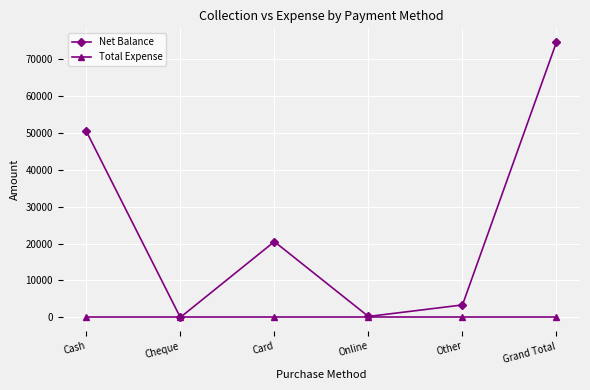

List the series in order of their peak value, lowest first.

Total Expense, Net Balance